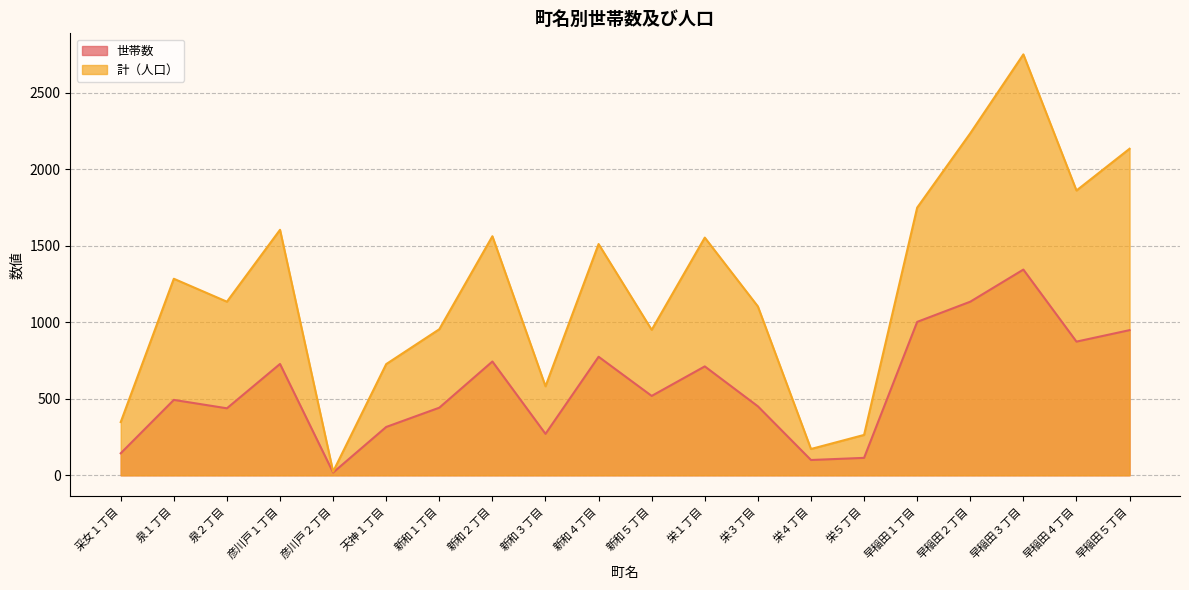

What is the difference between the second highest and second lowest values in the 計 series?

2064